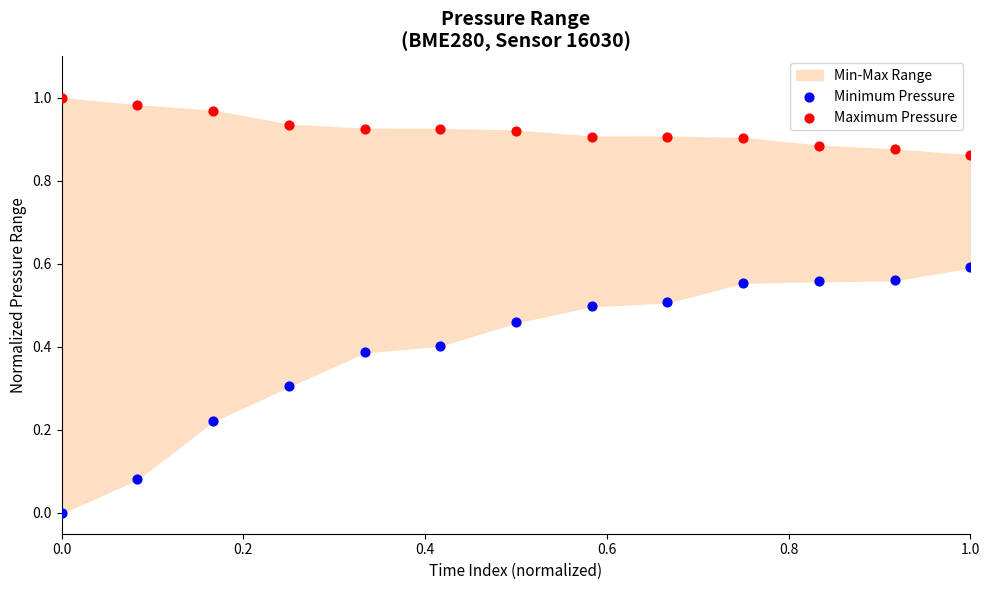

Which series reaches the maximum Y coordinate?

Maximum Pressure